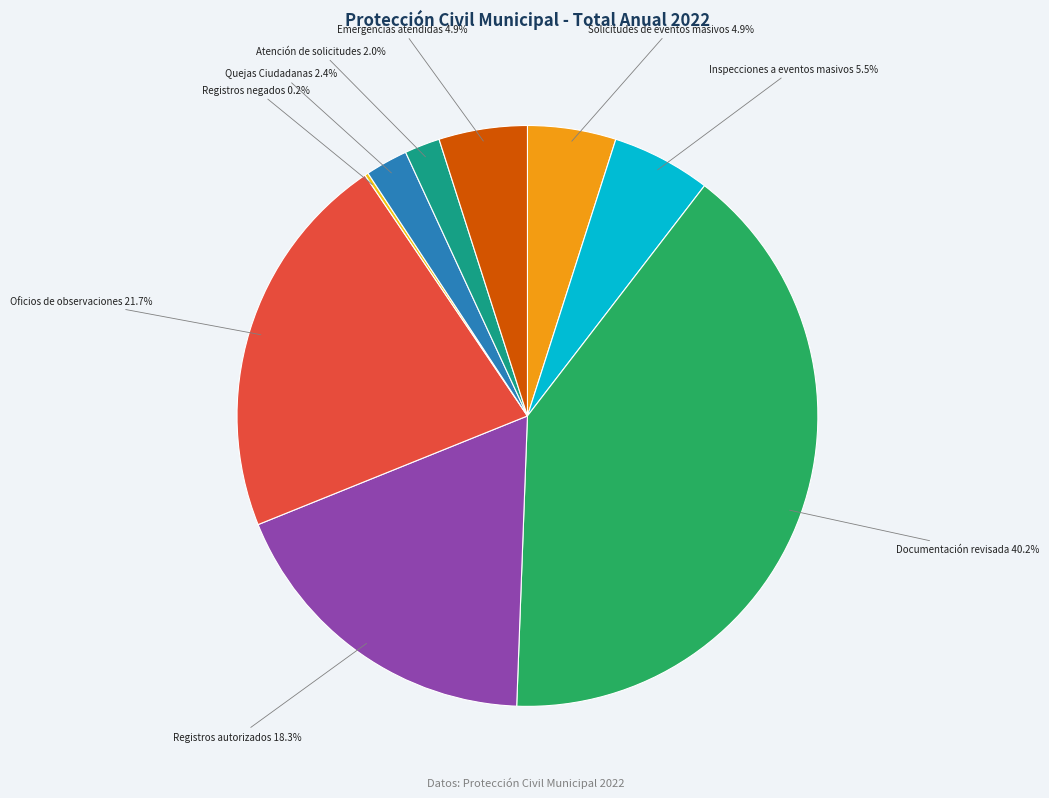

Is there any slice that represents more than half of the pie?

No